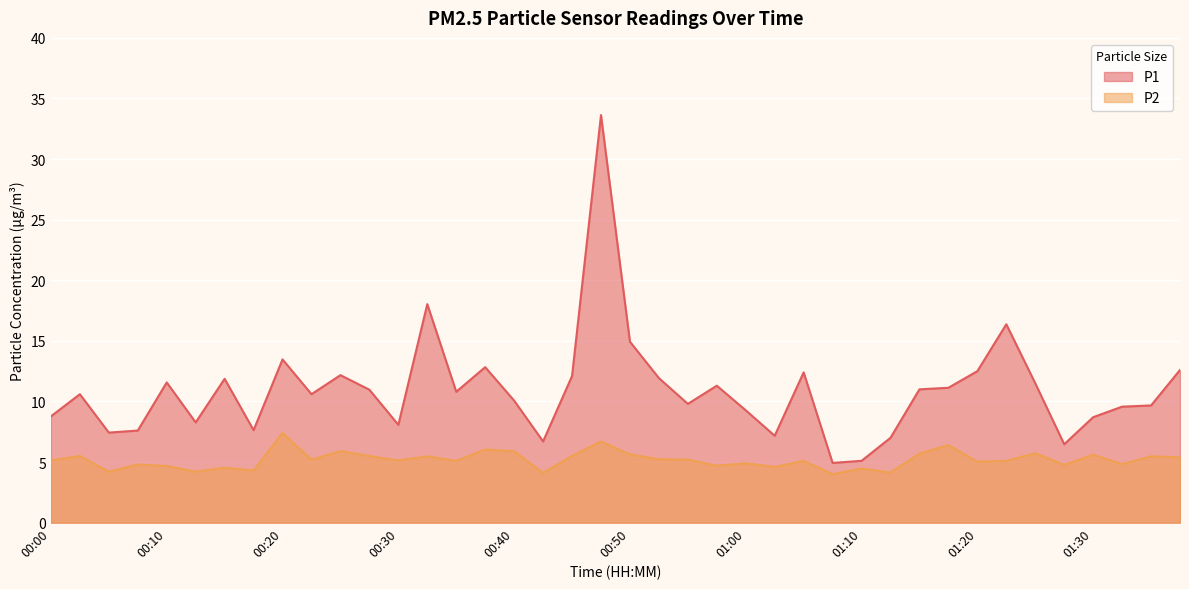

Which label corresponds to the largest value in the chart?

00:47